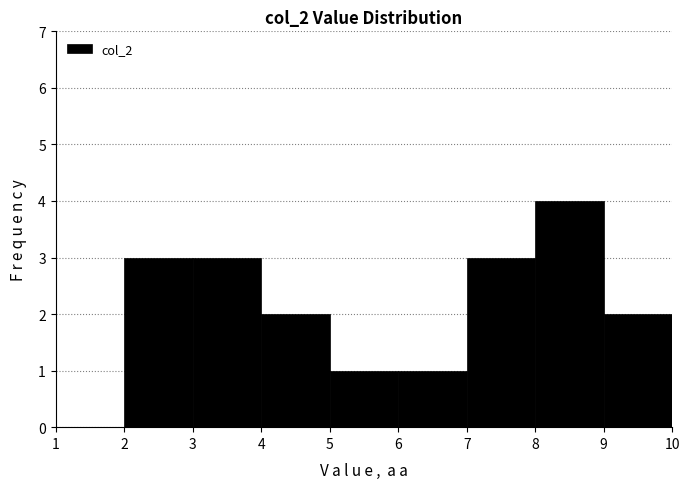

What is the height of the bar covering 9 to 10 on the x-axis? The values are not printed on the chart, so give them approximately, as read against the axis.

2